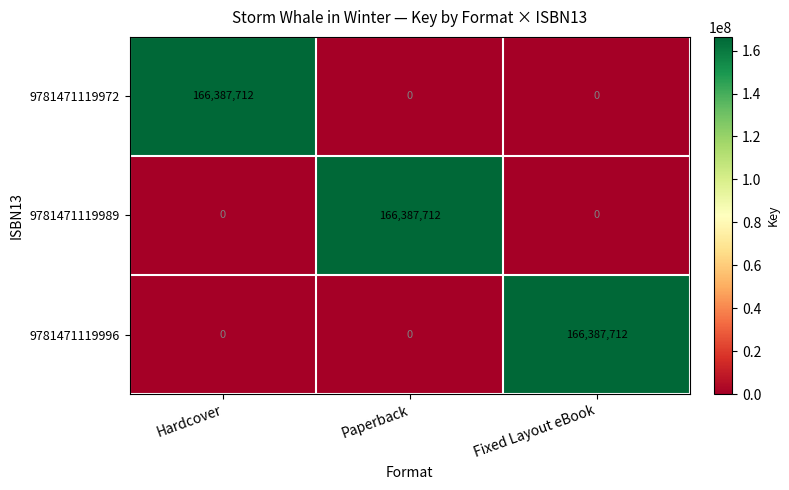

How many 9781471119972 values are between 0 and 166387712?

3